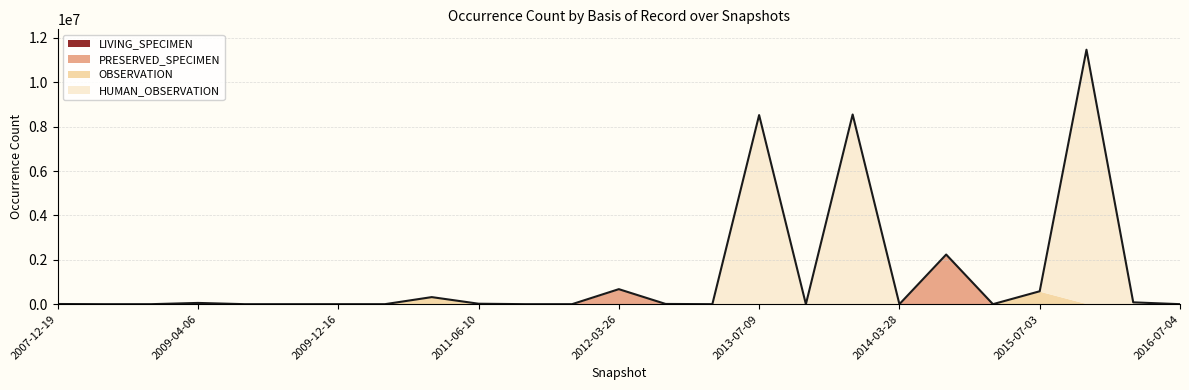

Where does the data first go above 376?

2007-12-19